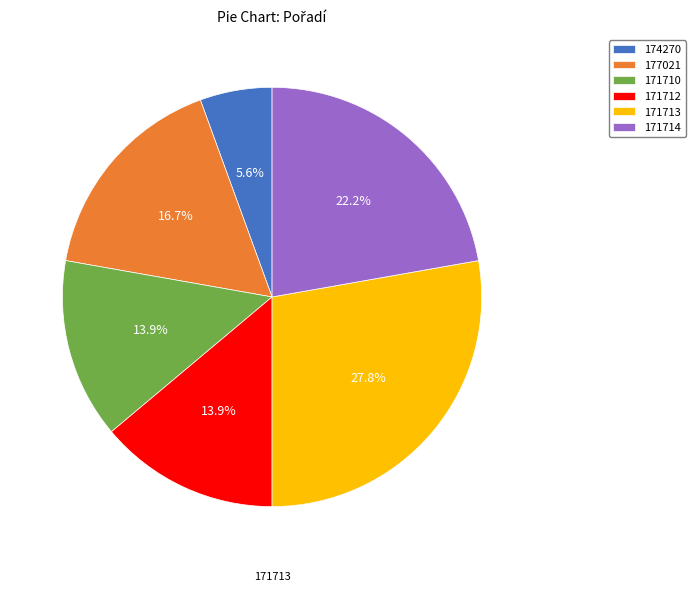

The 171713 slice represents 42% of the pie. True or false?

False